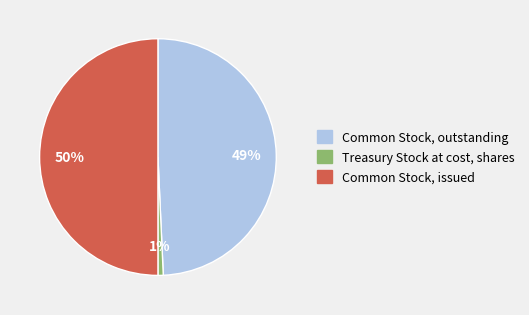

What percentage is the Common Stock, issued slice, to the nearest percent?

50%